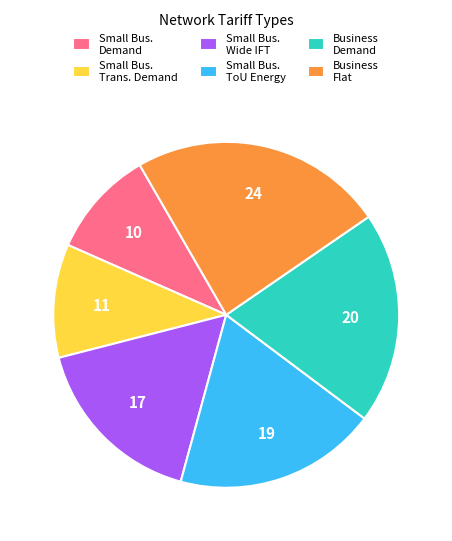

True or false: Small Bus. Trans. Demand accounts for 24% of the total.

False